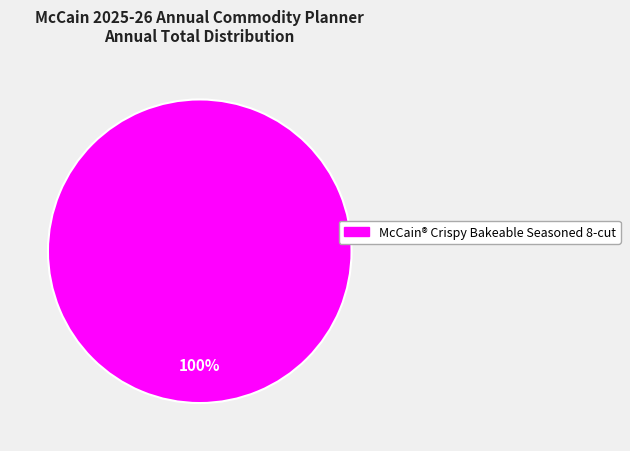

Is there a majority slice in this chart?

Yes